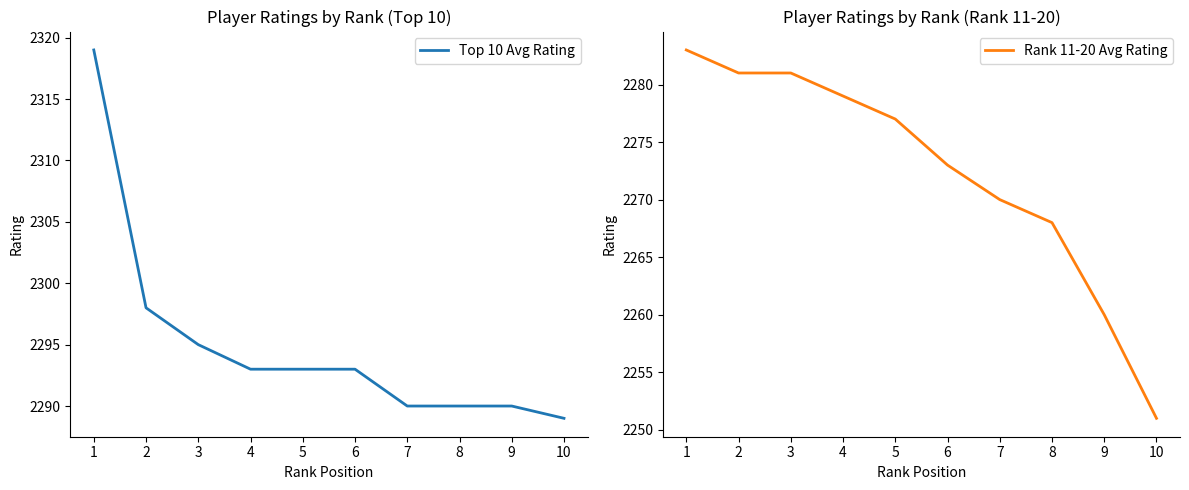

True or false: Top 10 Avg Rating has more than 0 interior local peaks.

False